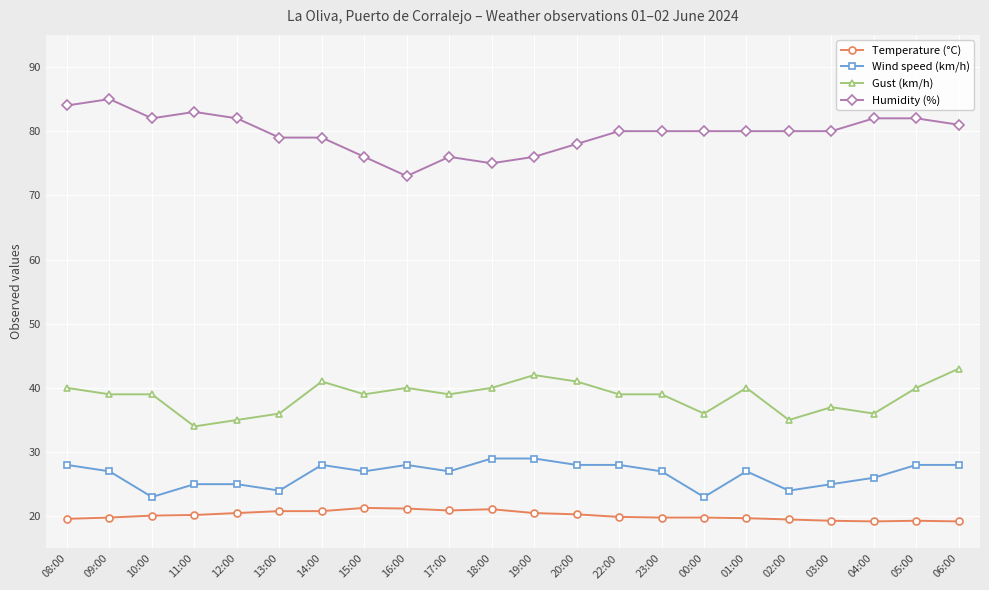

What is the spread (max minus min) of values at 02:00?

60.5